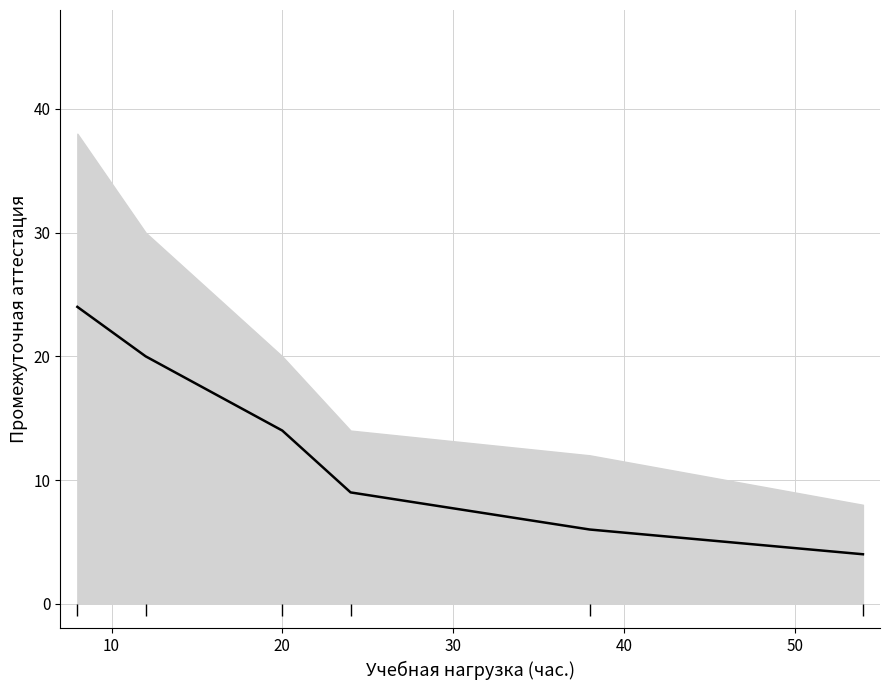

At which category is the sum across all series the highest?

8